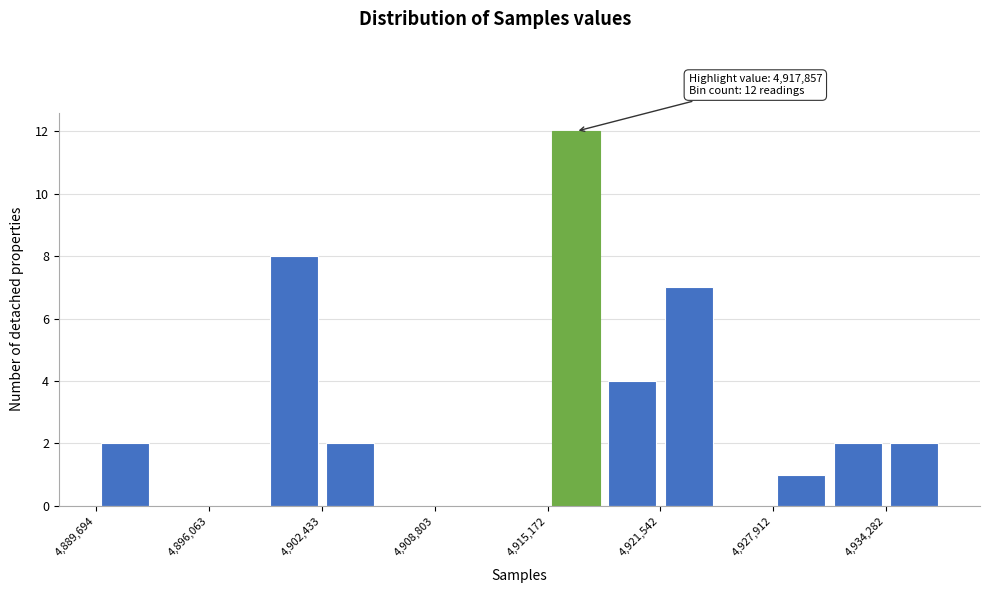

Read against the x-axis, roughly where is the centre of the tallest bar?

4917000